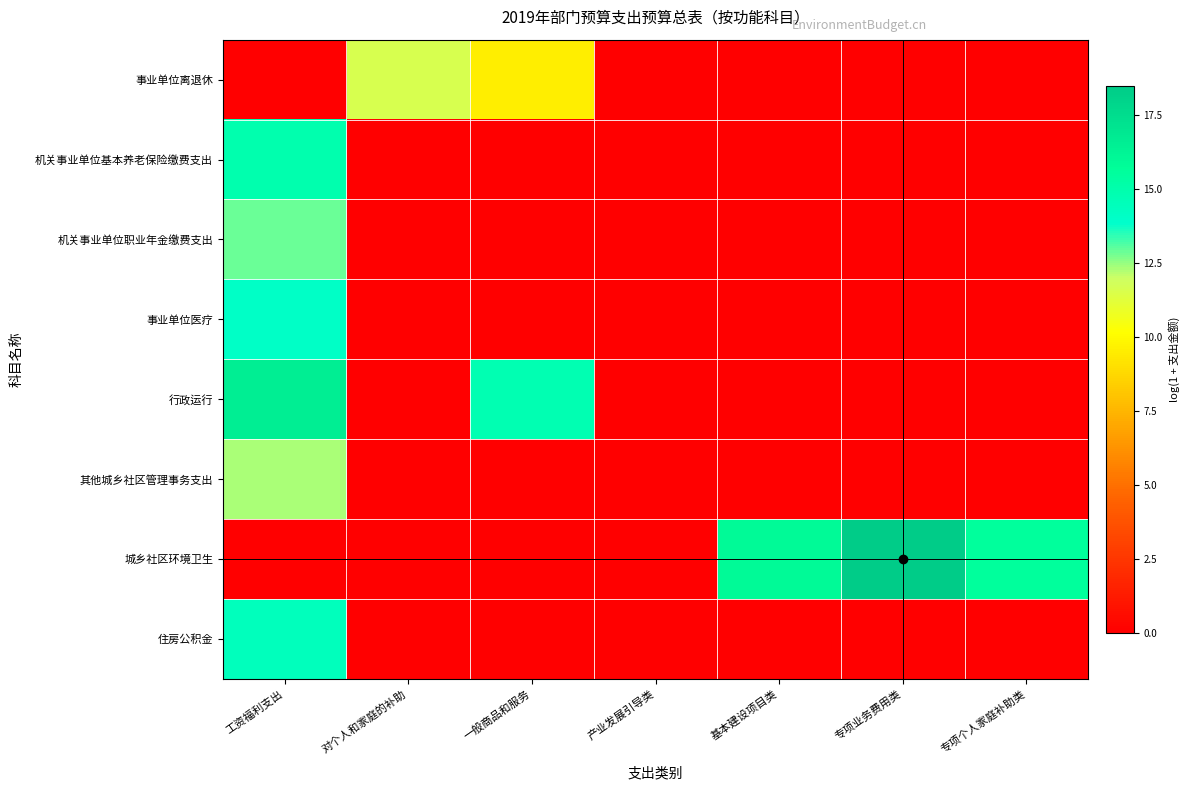

Which series has the widest spread of values?

城乡社区环境卫生